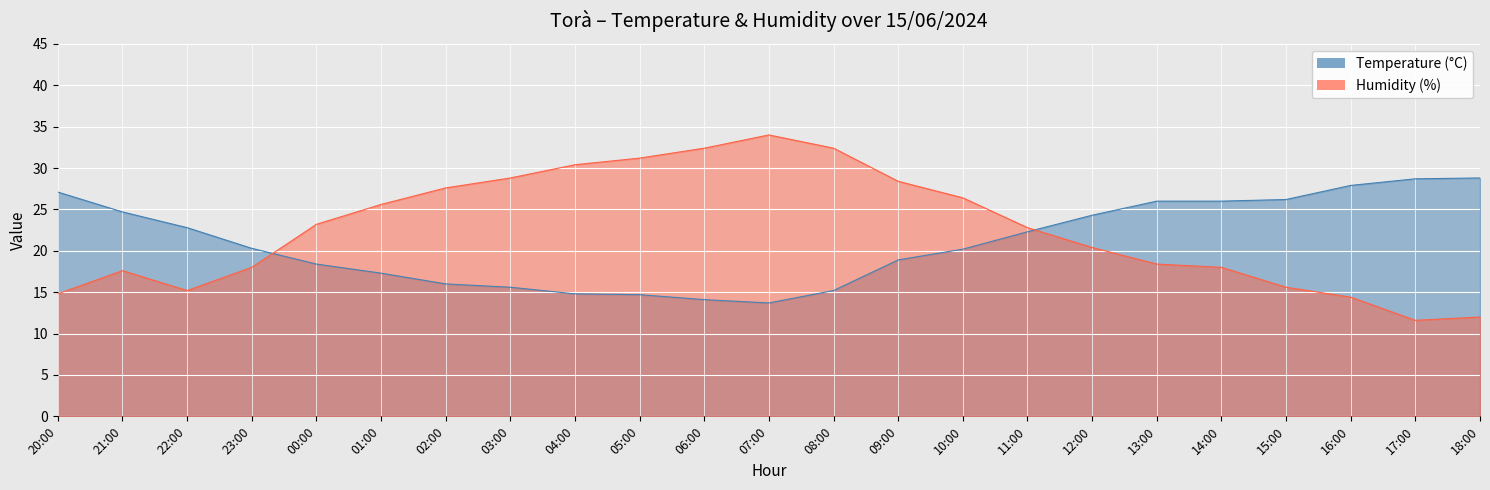

Reading right to left, extract all data points from this chart.

Temperature (°C): 28.8	28.7	27.9	26.2	26.0	26.0	24.3	22.3	20.2	18.9	15.2	13.7	14.1	14.7	14.8	15.6	16.0	17.3	18.4	20.3	22.8	24.7	27.1
Humidity (%): 12.0	11.6	14.4	15.6	18.0	18.4	20.4	22.8	26.4	28.4	32.4	34.0	32.4	31.2	30.4	28.8	27.6	25.6	23.2	18.0	15.2	17.6	14.8